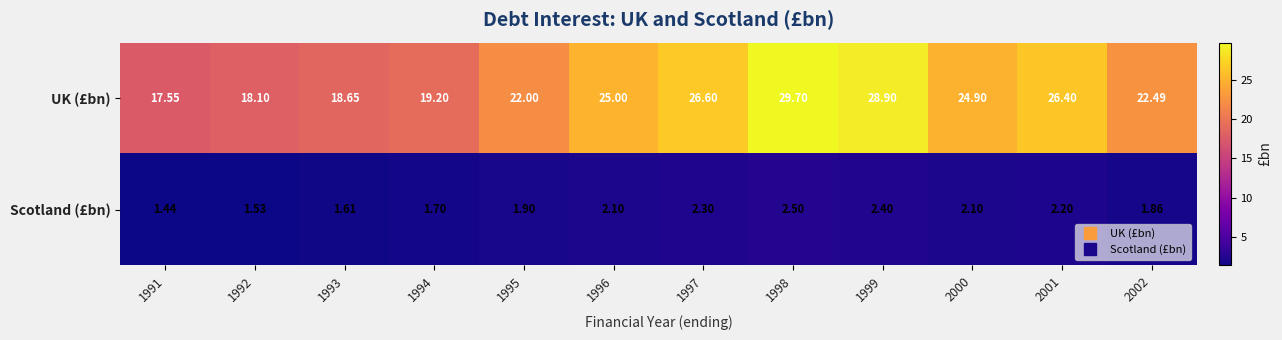

Is the value of Scotland (£bn) at 2001 greater than the value of UK (£bn) at 2000?

No